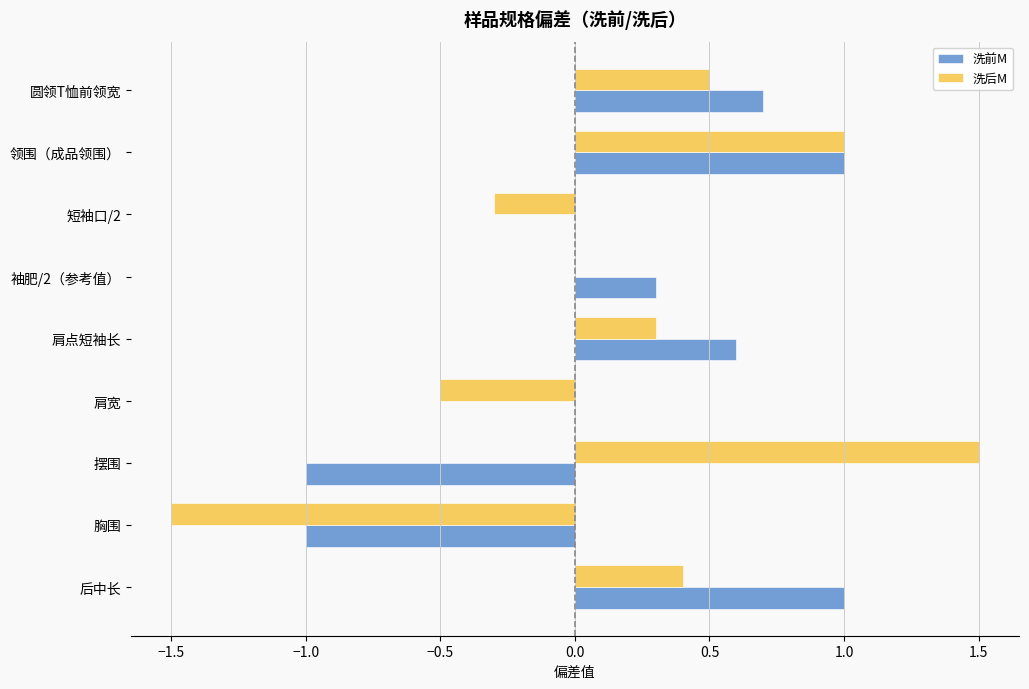

Rank the series at 圆领T恤前领宽 from highest to lowest value.

洗前M, 洗后M